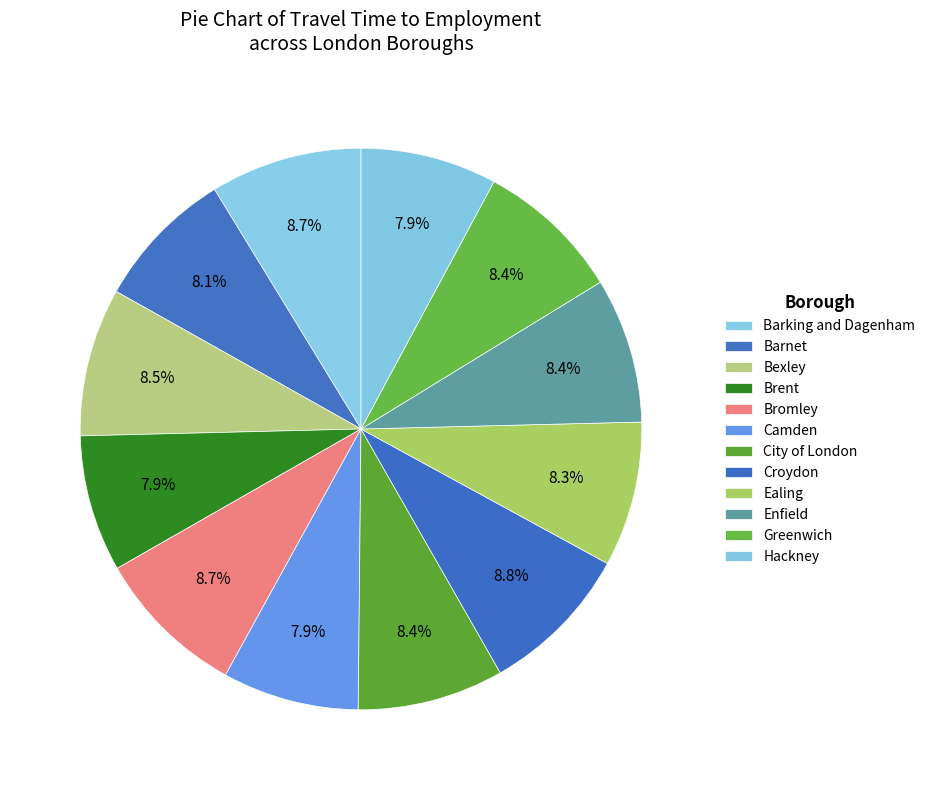

To the nearest percent, what is the difference between the Barking and Dagenham and Barnet slice percentages?

1%